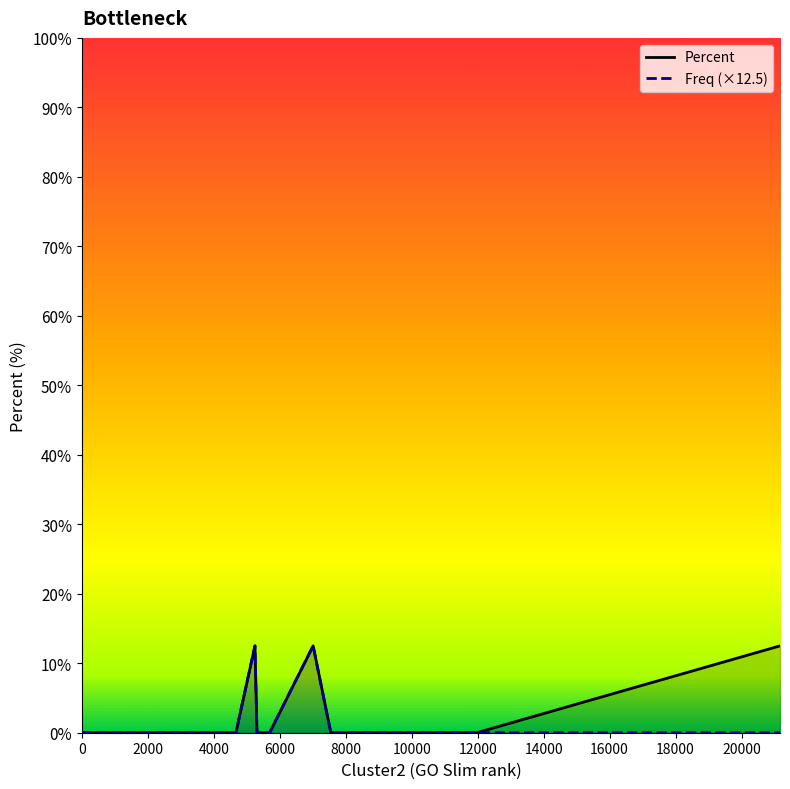

Reading right to left, list all the values displayed in this chart.

Percent: 12.5	0.0	0.0	0.0	0.0	0.0	12.5	0.0	0.0	0.0	0.0	12.5	0.0	0.0	0.0	0.0	0.0	0.0	0.0
Freq (×12.5): 0.0	0.0	0.0	0.0	0.0	0.0	12.5	0.0	0.0	0.0	0.0	12.5	0.0	0.0	0.0	0.0	0.0	0.0	0.0